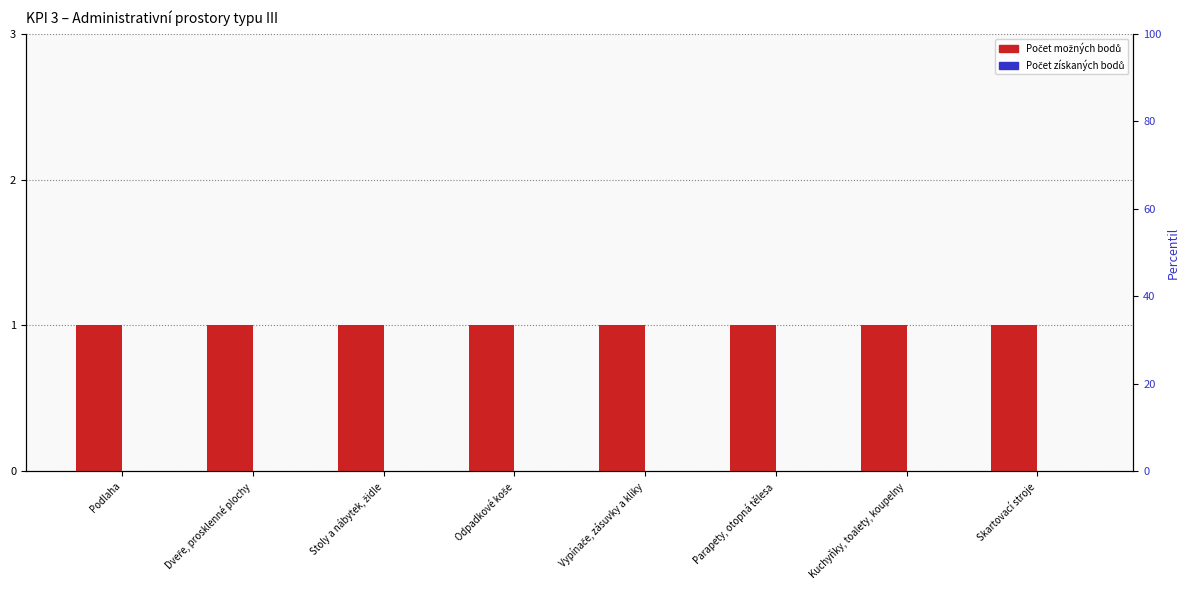

What is the difference between the highest and lowest values at Dveře, prosklenné plochy?

1